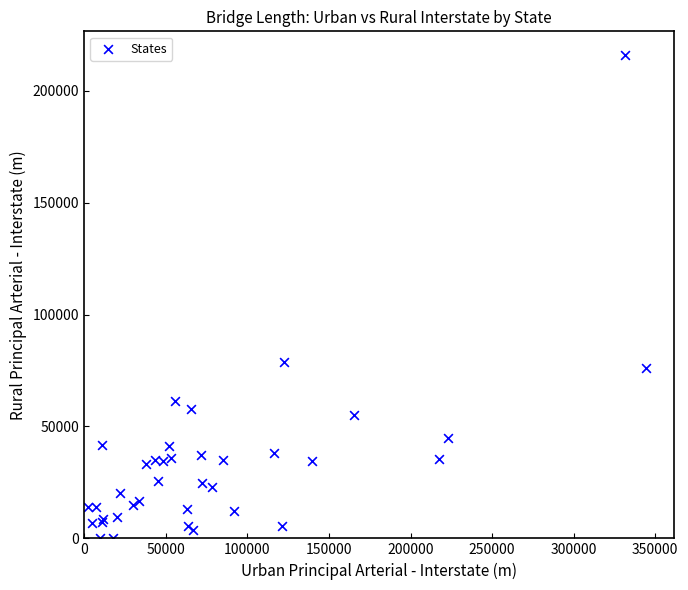

What Y value in the scatter plot is closest to 107897?

78809.8